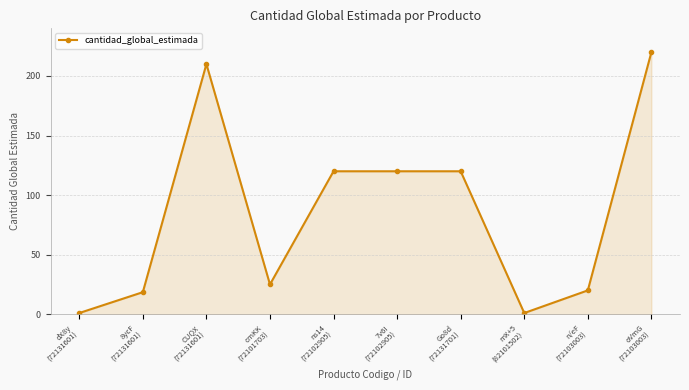

What is the difference between the maximum and minimum values?

219.0